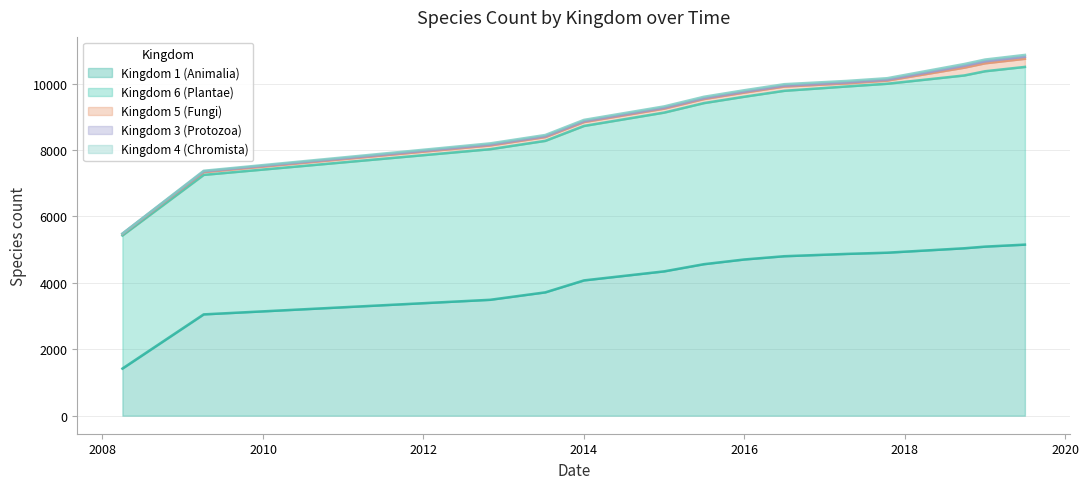

Between 1 and 13, which series saw the biggest shift?

kingdom_1